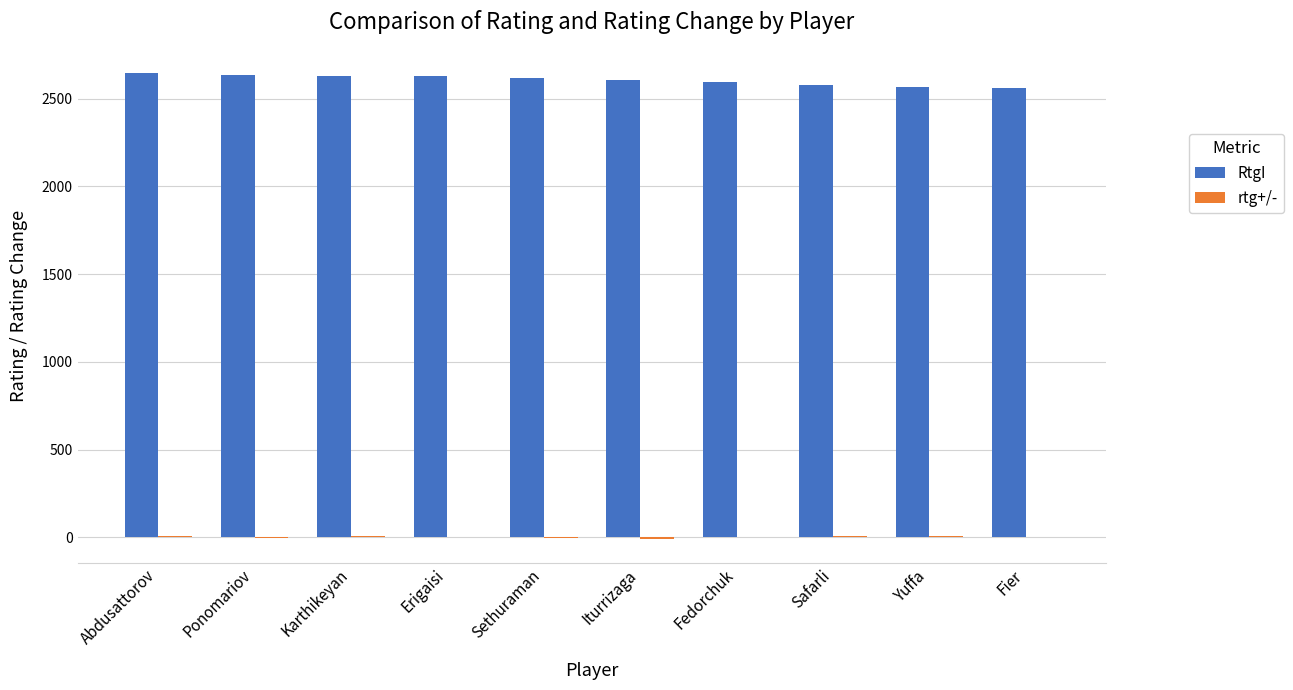

What is the maximum value shown in the chart?

2646.0